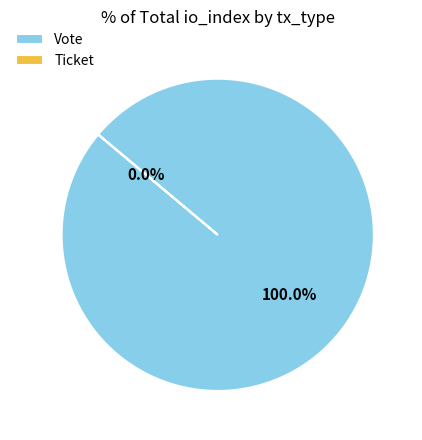

To the nearest percent, what is the average slice percentage?

50%